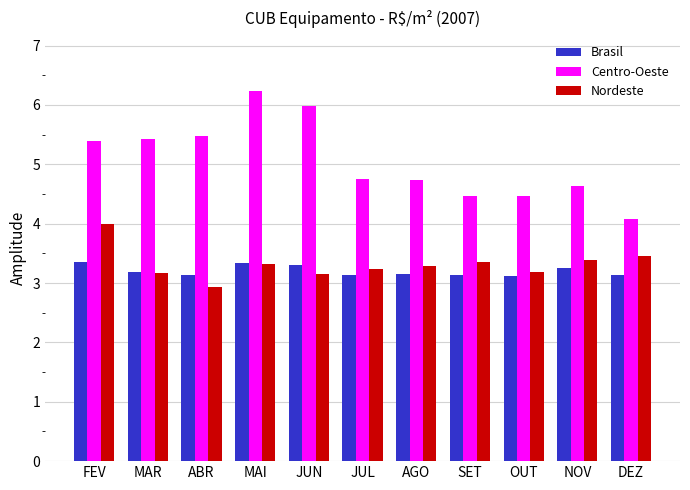

Which series has the largest total across all categories?

Centro-Oeste